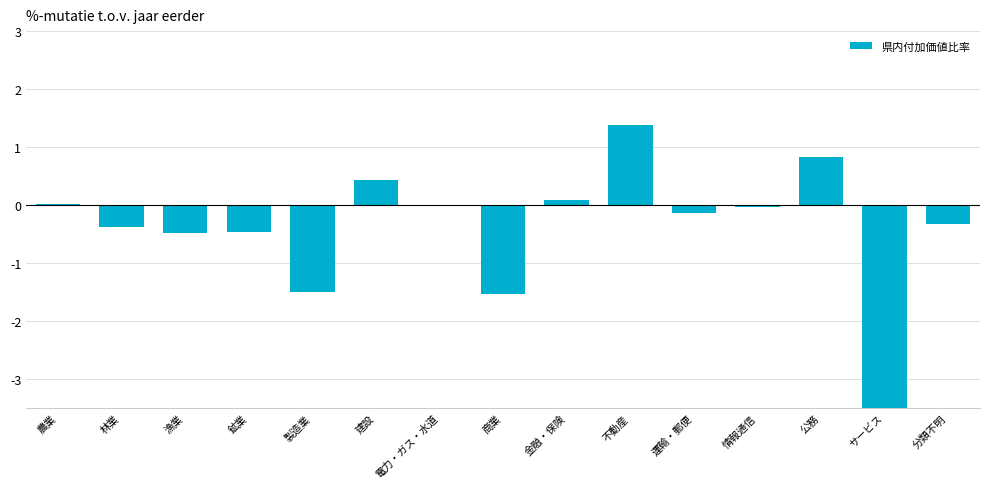

Which label corresponds to the smallest value in the chart?

サービス